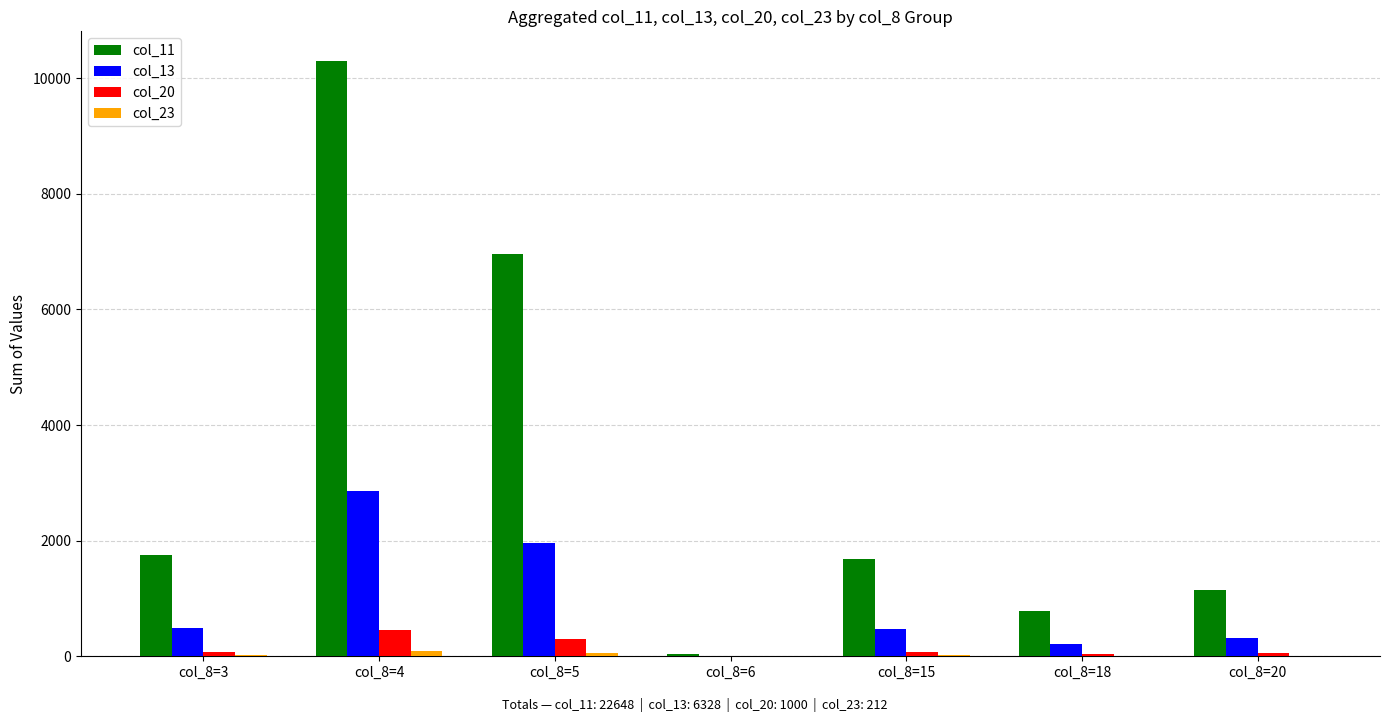

At which category is the sum across all series the highest?

col_8=4